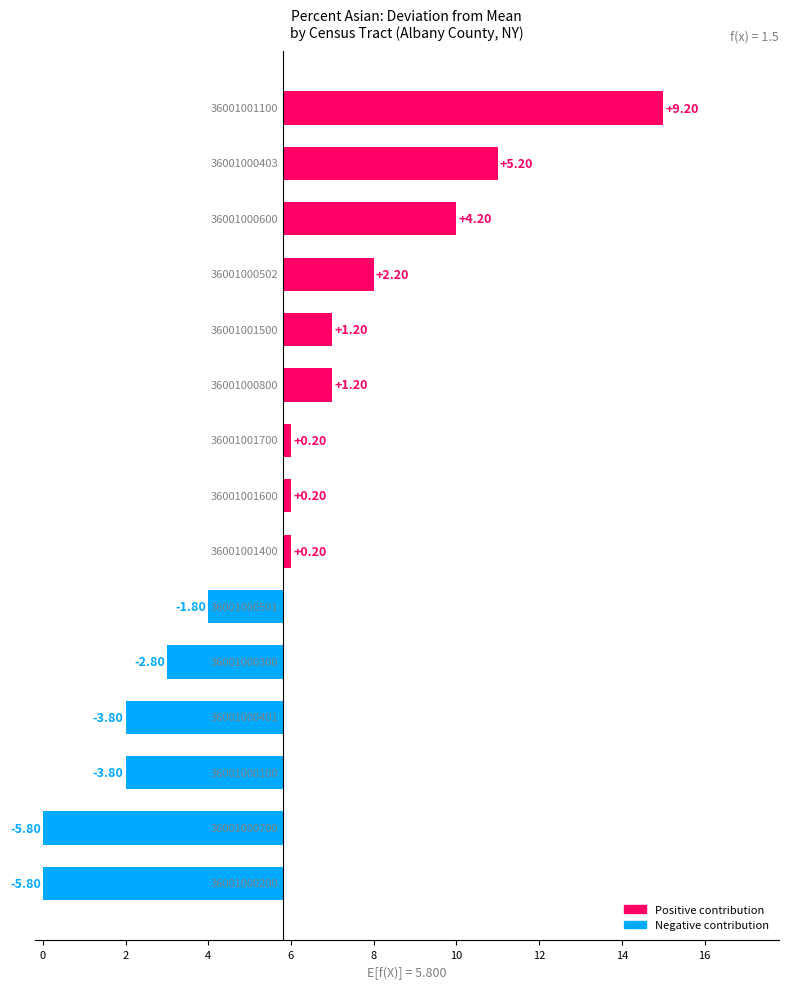

How many data points in deviation are above 6?

6